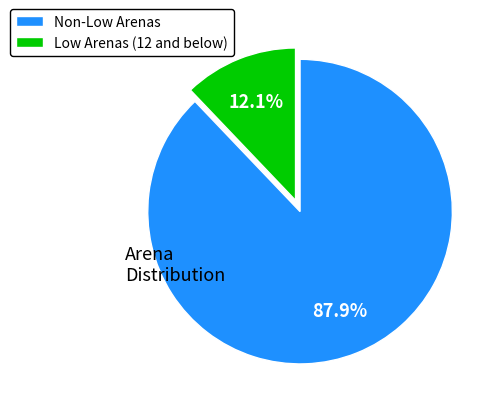

How many segments does this pie chart have?

2